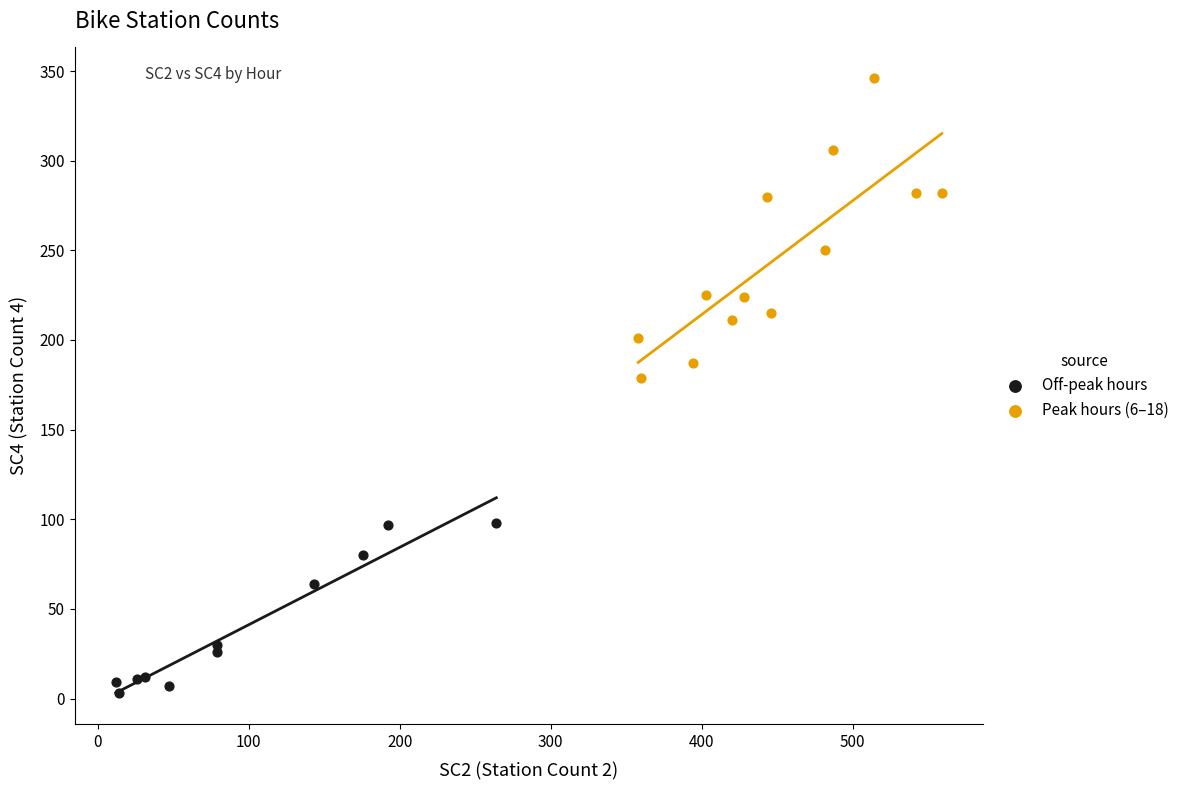

Which series has the widest spread of Y values?

Peak hours (6–18)